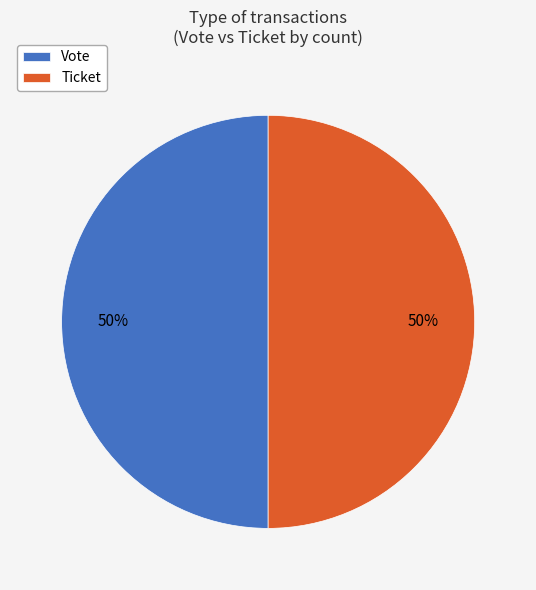

True or false: Ticket accounts for 35% of the total.

False